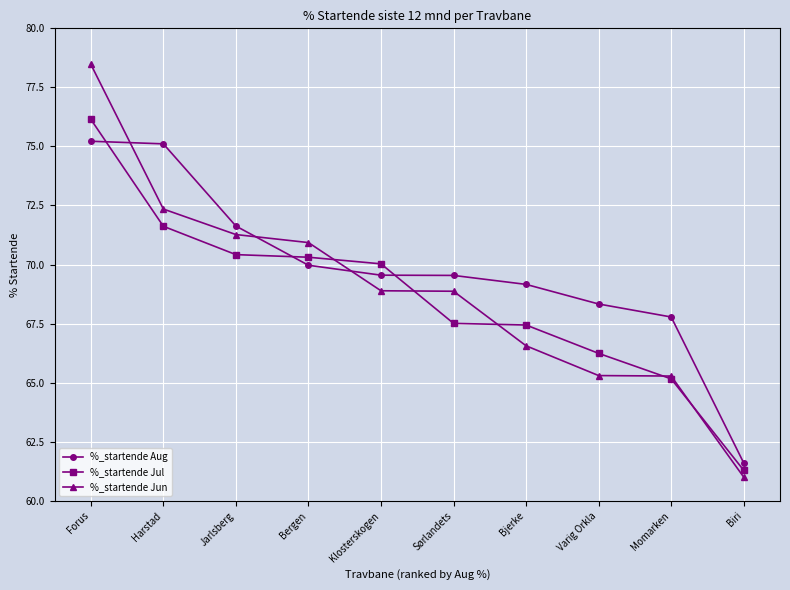

What is the sum of all %_startende Jun values?

688.9